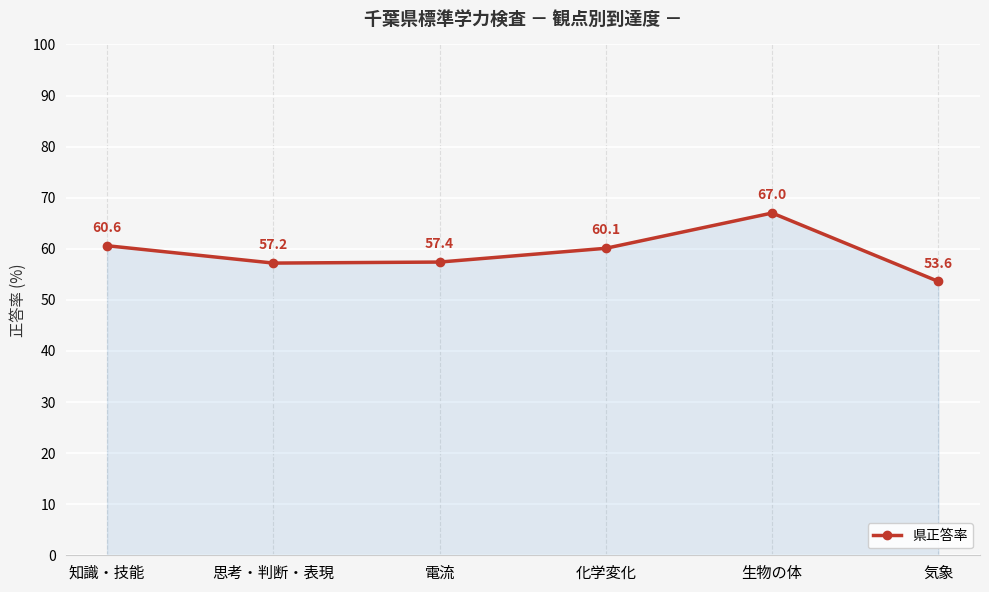

How many data points are less than 60?

3